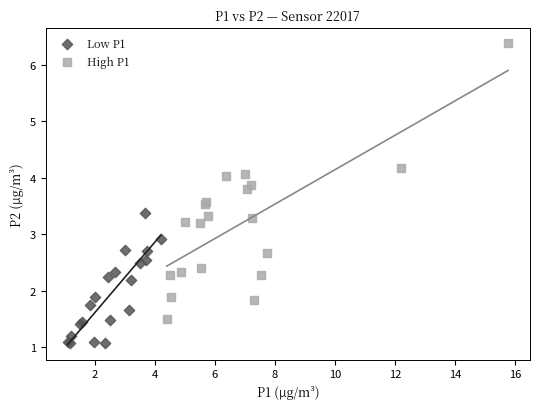

Which series has the widest spread of Y values?

High P1